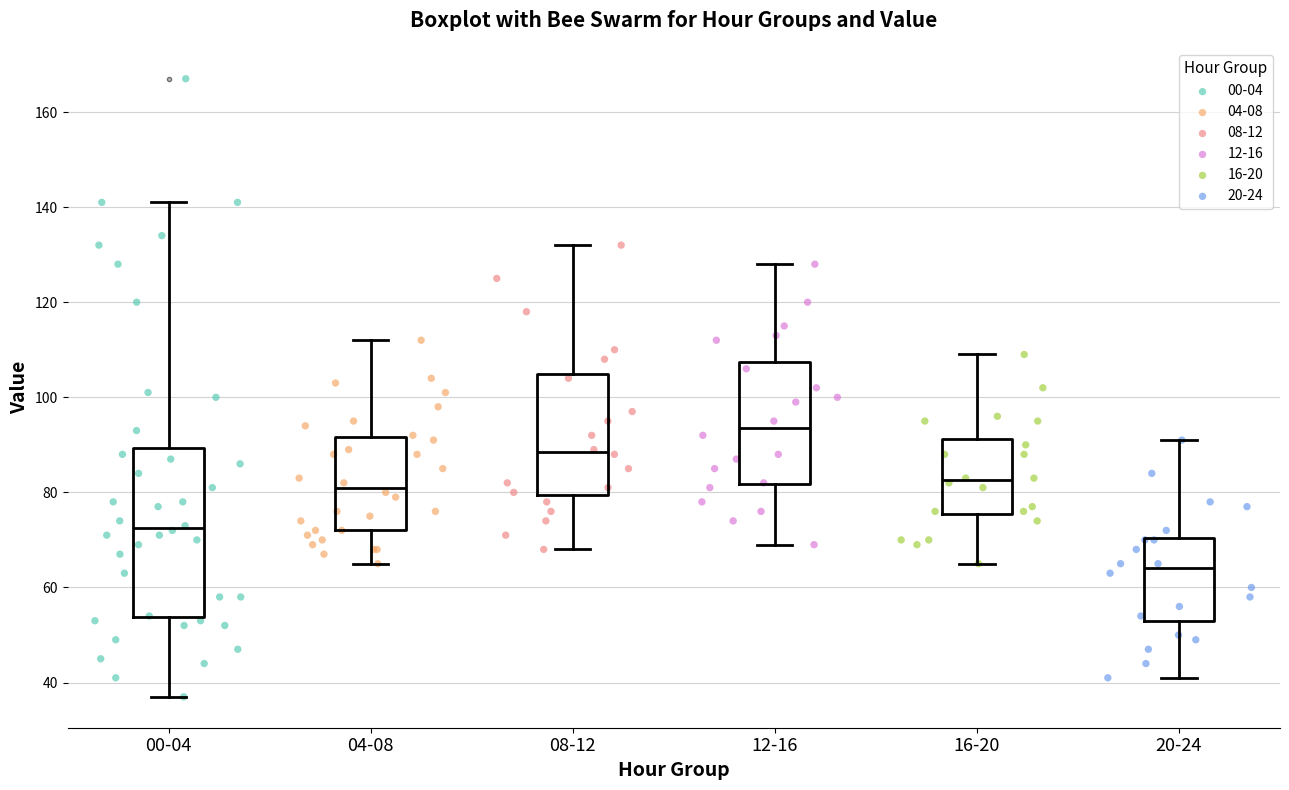

Reading left to right, read every box against the y-axis: the position of its median line, the range the box covers, and the ends of its whiskers. The values are not printed on the chart, so give them approximately, as read against the axis.

00-04: median 72, box 54 to 90, whiskers 38 to 142
04-08: median 82, box 72 to 92, whiskers 66 to 112
08-12: median 88, box 80 to 106, whiskers 68 to 132
12-16: median 94, box 82 to 108, whiskers 70 to 128
16-20: median 82, box 76 to 92, whiskers 66 to 110
20-24: median 64, box 54 to 70, whiskers 42 to 92